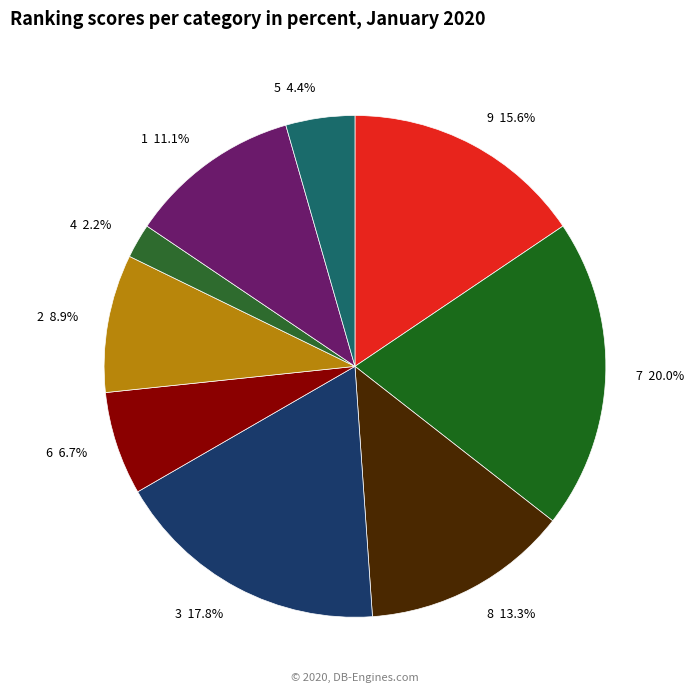

What is the smallest slice in the pie chart?

4 2.2%